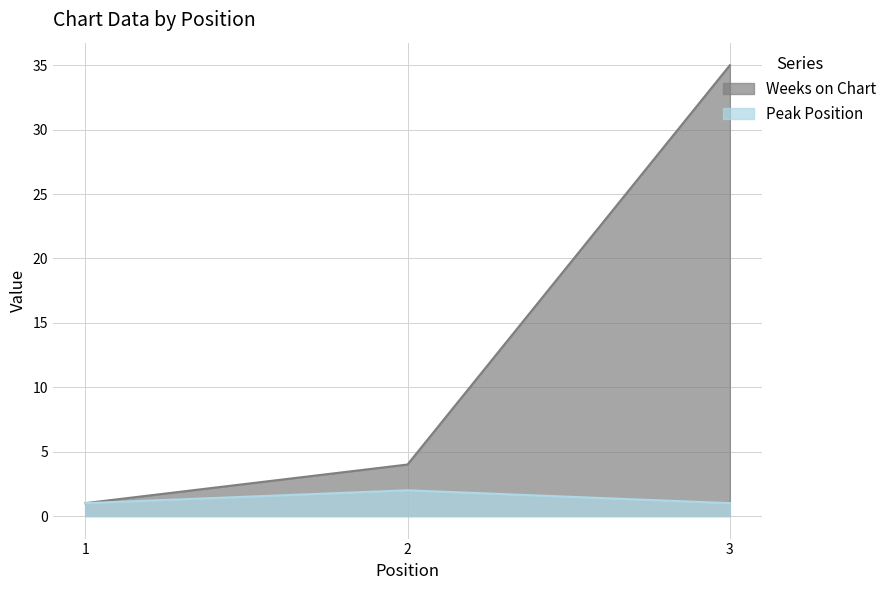

How many series are shown in this chart?

2